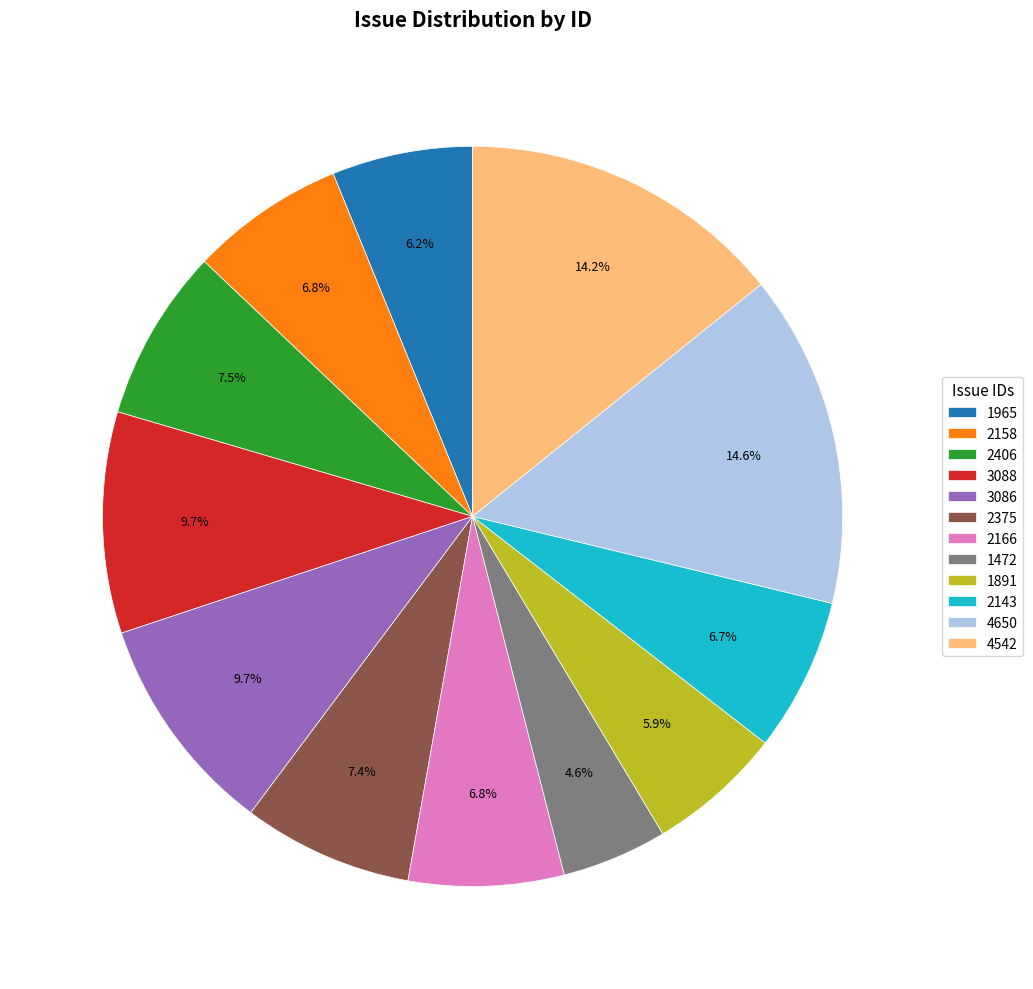

What percentage do 1965 and 1472 together represent?

10.8%